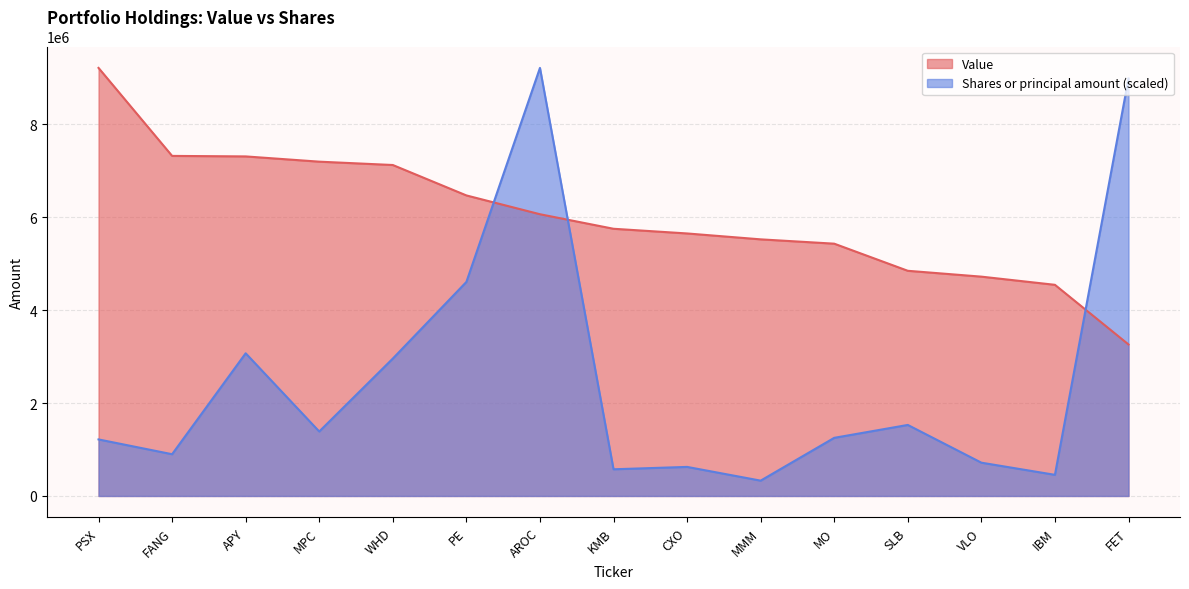

How many interior local peaks does the Shares or principal amount series have?

4